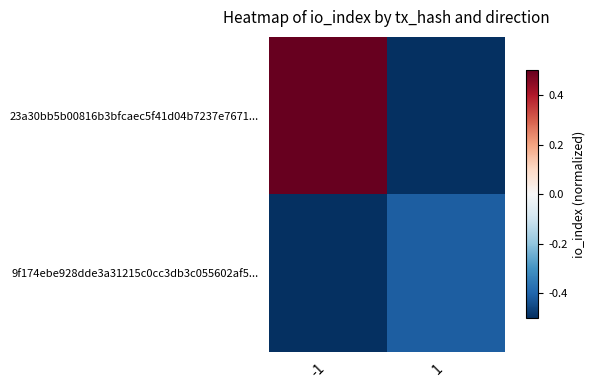

Reading right to left, extract all data points from this chart.

23a30bb5b00816b3bfcaec5f41d04b7237e7671...: 1=-0.5	-1=0.5
9f174ebe928dde3a31215c0cc3db3c055602af5...: 1=-0.4	-1=-0.5